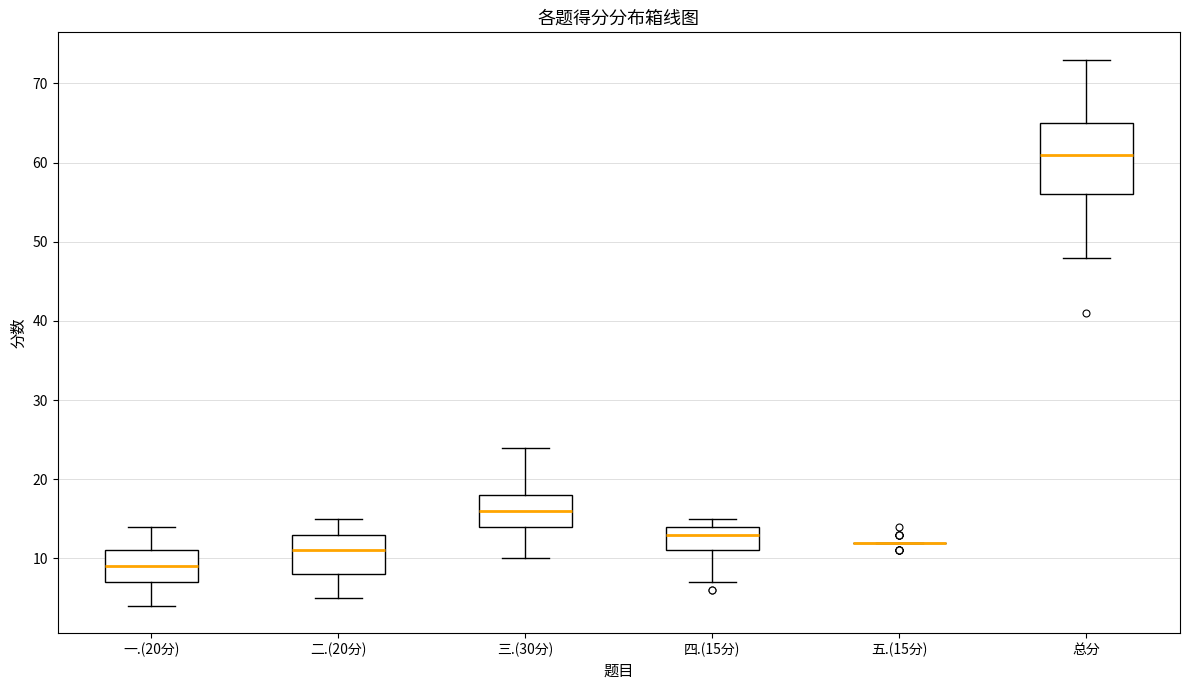

Reading left to right, transcribe this box plot: for each box, give where its median line is, the range the box spans, and where its two whiskers end, as read against the y-axis. The values are not printed on the chart, so give them approximately, as read against the axis.

一.(20分): median 9, box 7 to 11, whiskers 4 to 14
二.(20分): median 11, box 8 to 13, whiskers 5 to 15
三.(30分): median 16, box 14 to 18, whiskers 10 to 24
四.(15分): median 13, box 11 to 14, whiskers 7 to 15
五.(15分): box collapsed to a line at 12, whiskers 12 to 12
总分: median 61, box 56 to 65, whiskers 48 to 73